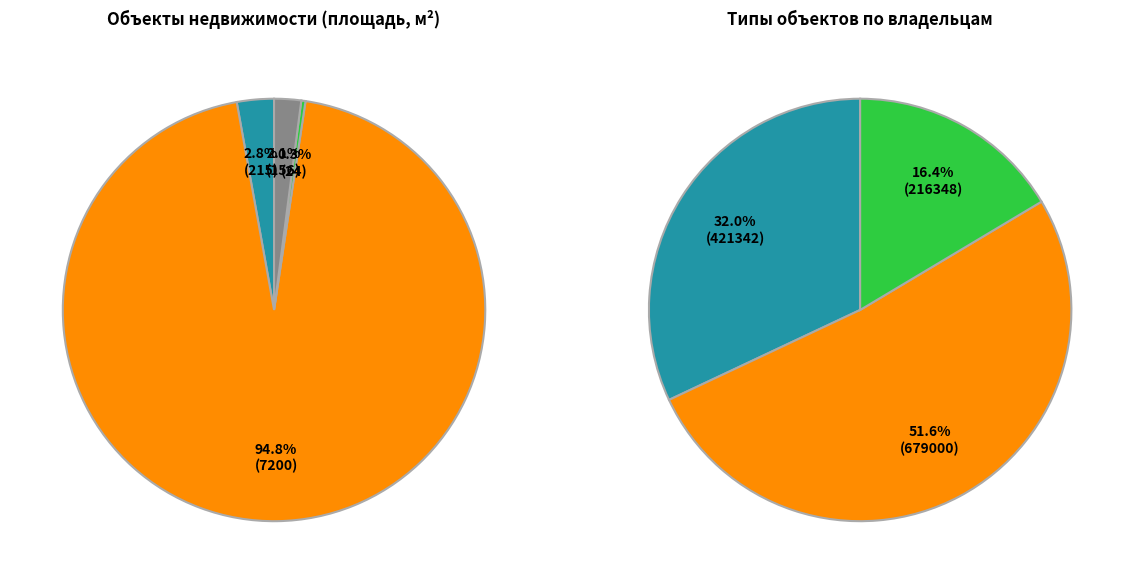

Is it true that Жилой дом (51.4) is 6% of the pie?

False